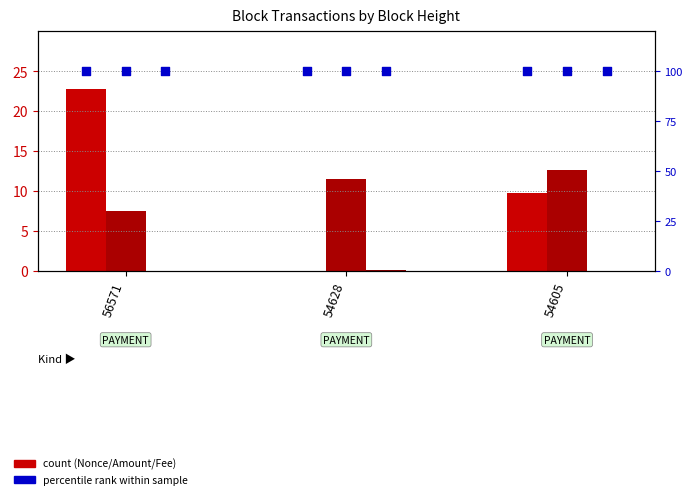

Which series has the widest spread of Y values?

Nonce (÷1000)